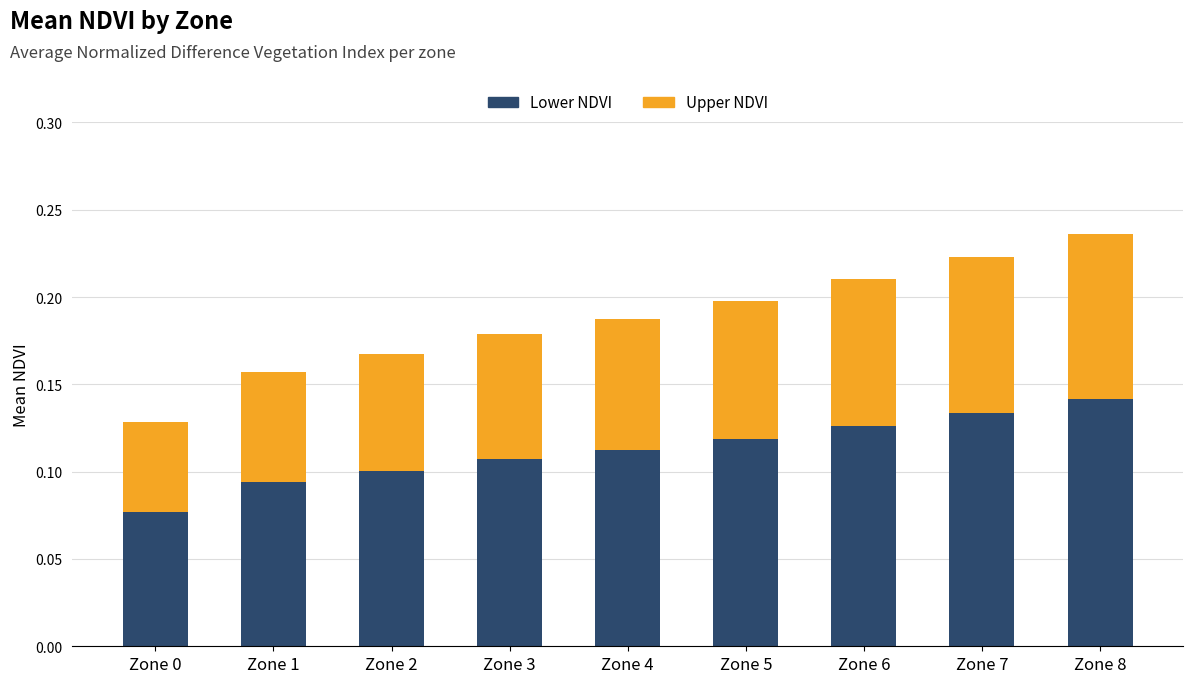

What is the sum of all Lower NDVI values?

1.0